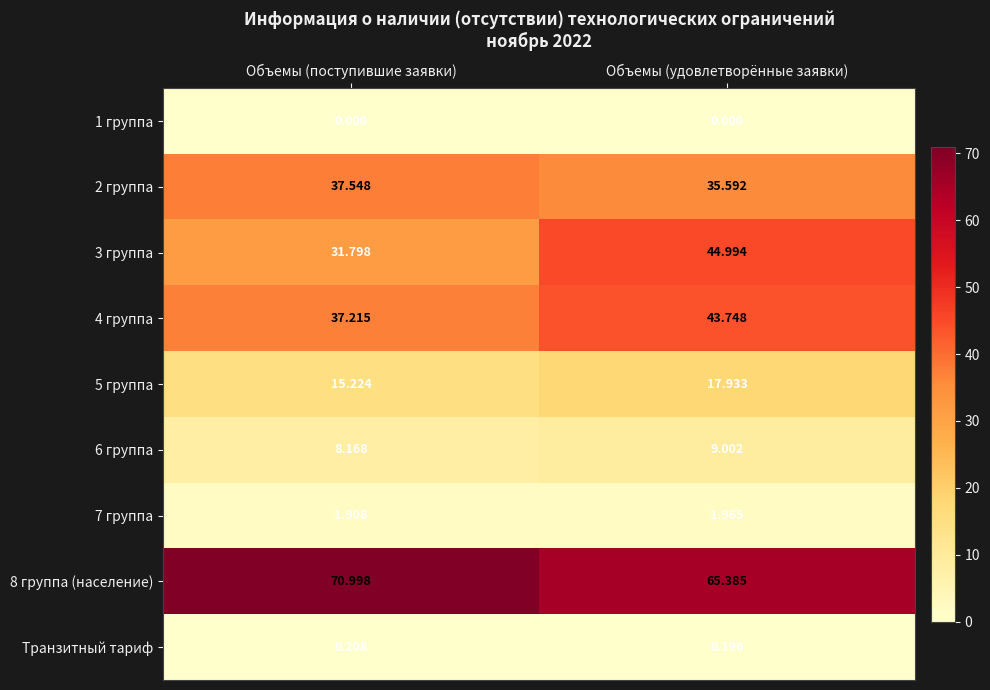

Count the number of categories in the chart.

2